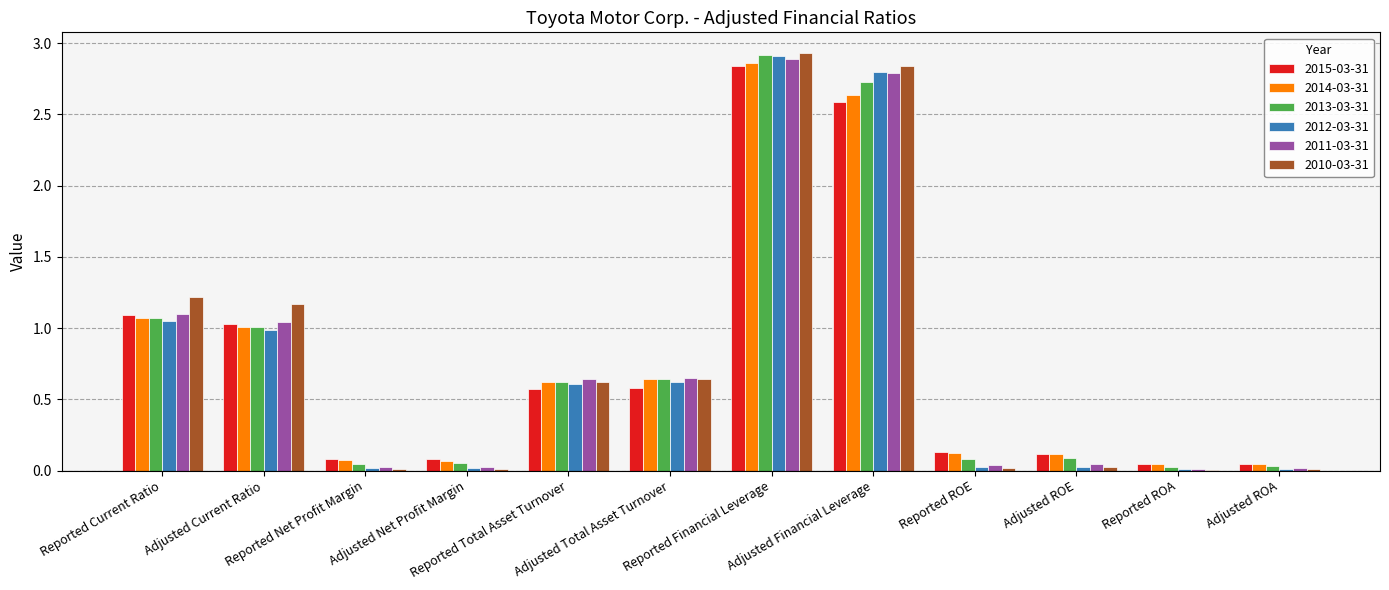

How many distinct data groups are displayed?

6